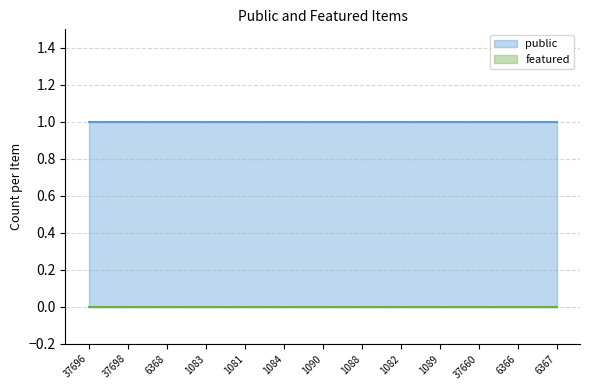

At which category is the sum across all series the highest?

37696